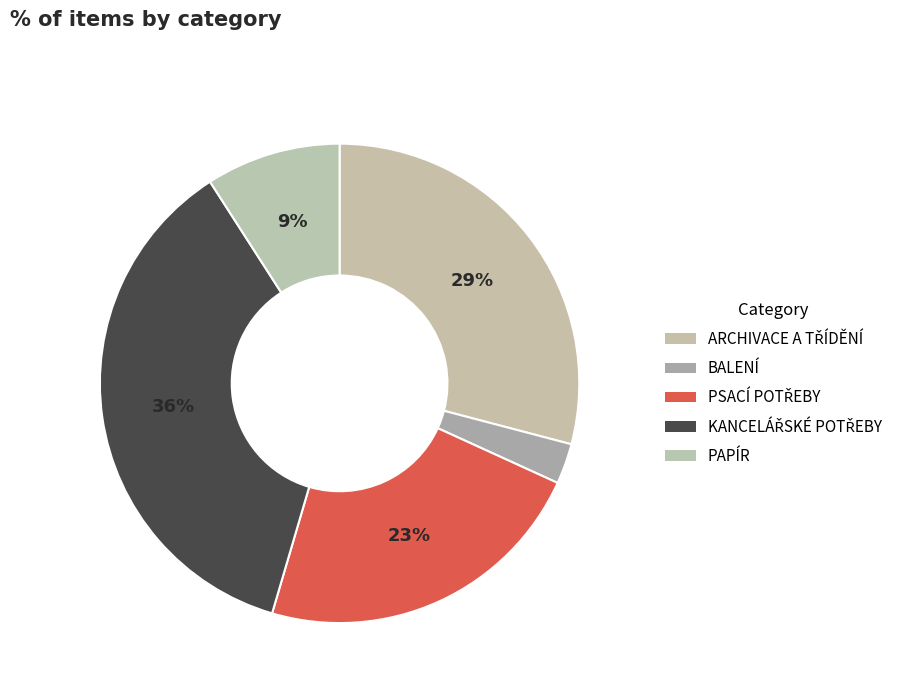

Count the number of slices in the pie.

5